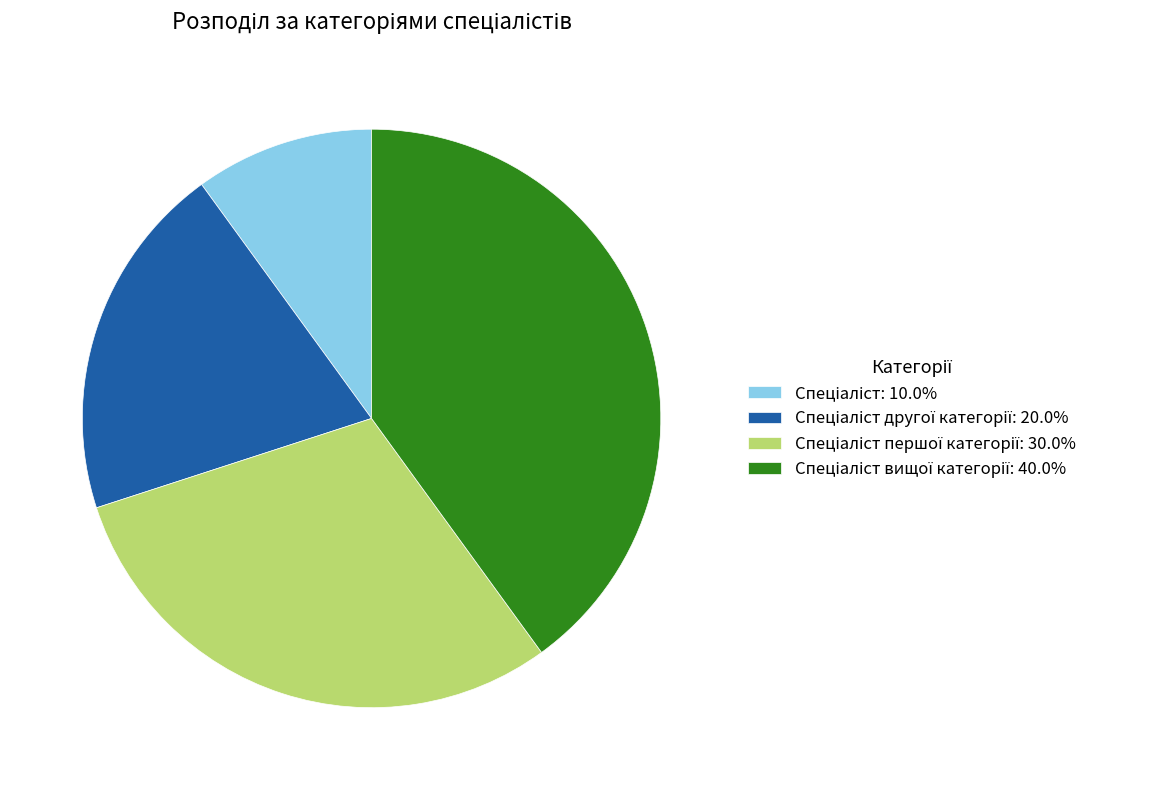

Is there a majority slice in this chart?

No